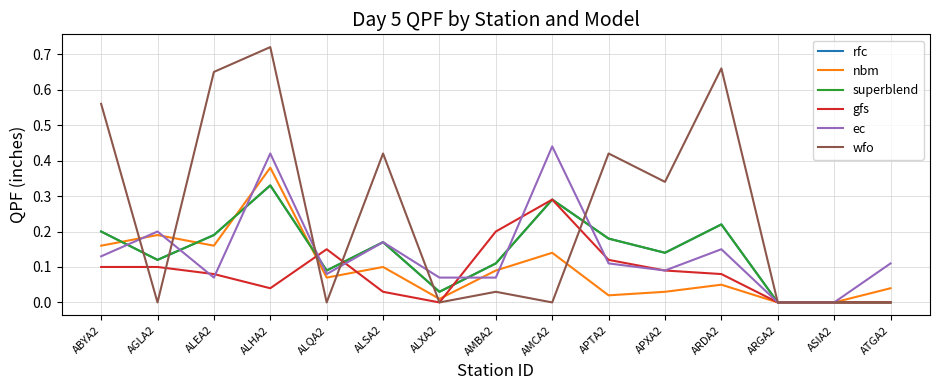

Is this an area chart (filled region under the line)?

No